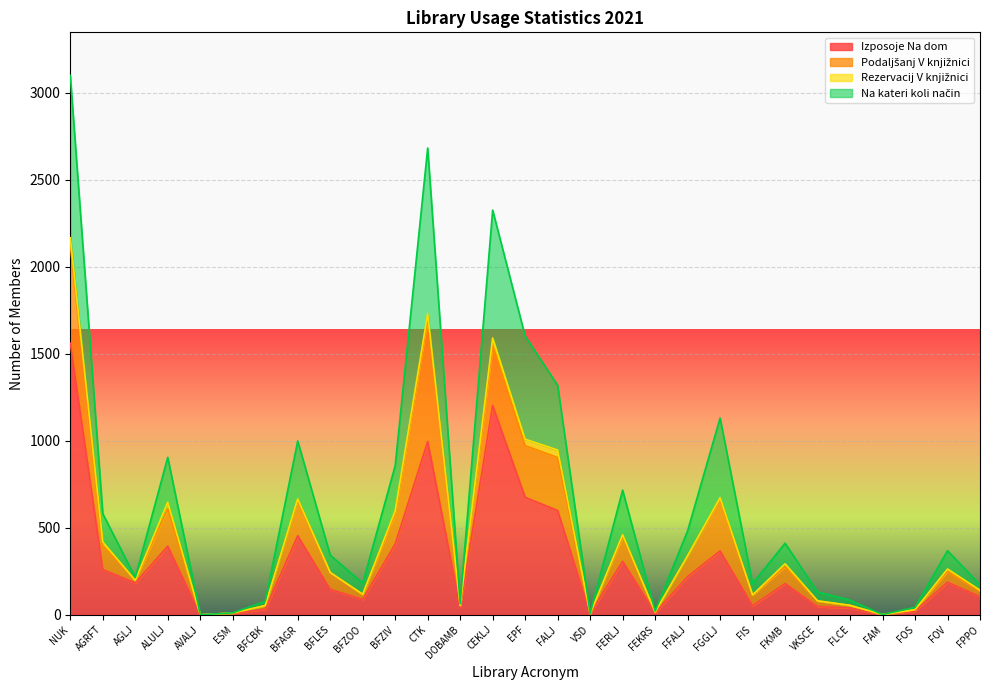

What is the value of the Izposoje Na dom point at the 29th from the left?

104